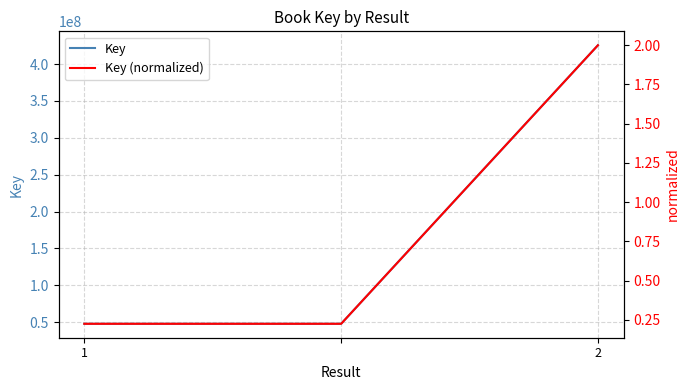

What is the smallest value displayed?

0.2